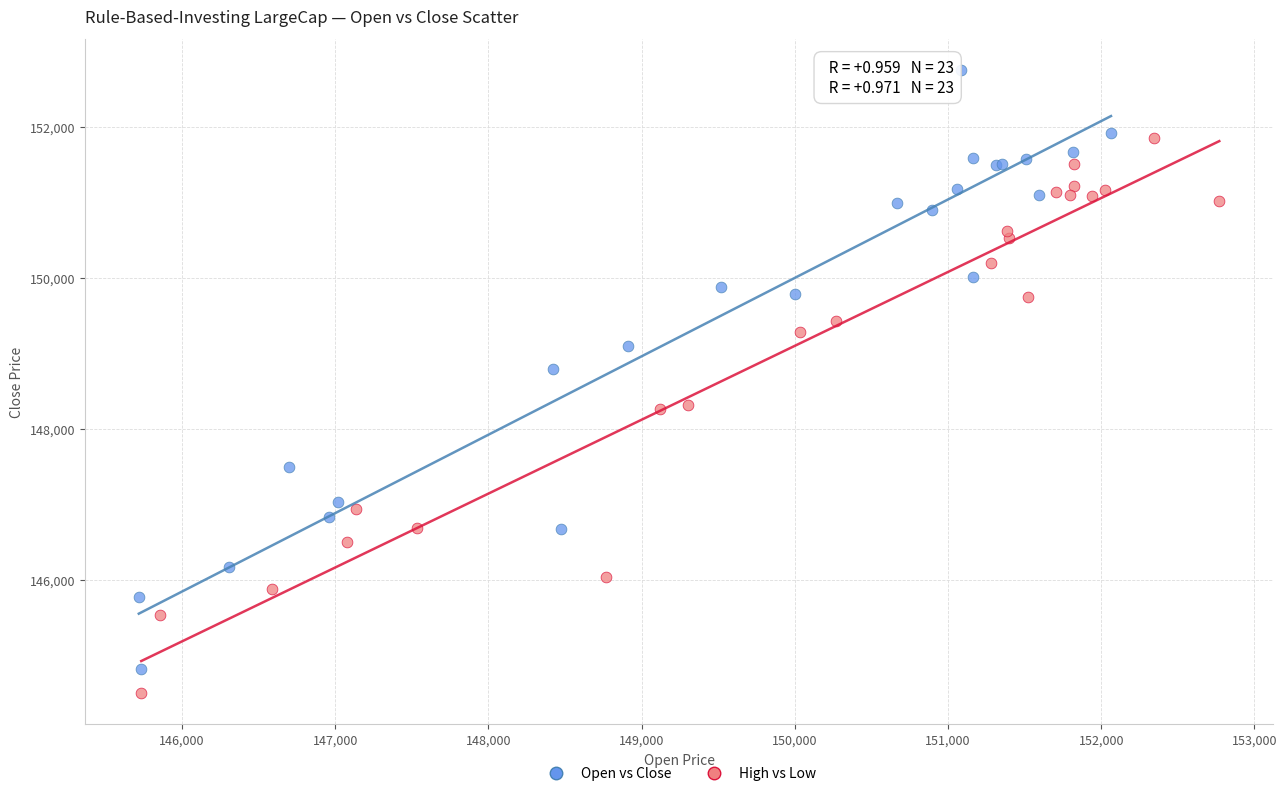

Which series has the largest Y range (max minus min)?

Open vs Close